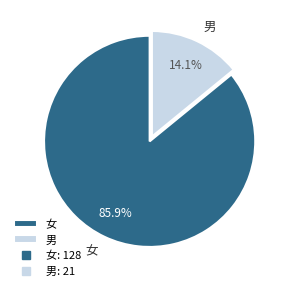

Rank the categories by value from lowest to highest.

男, 女